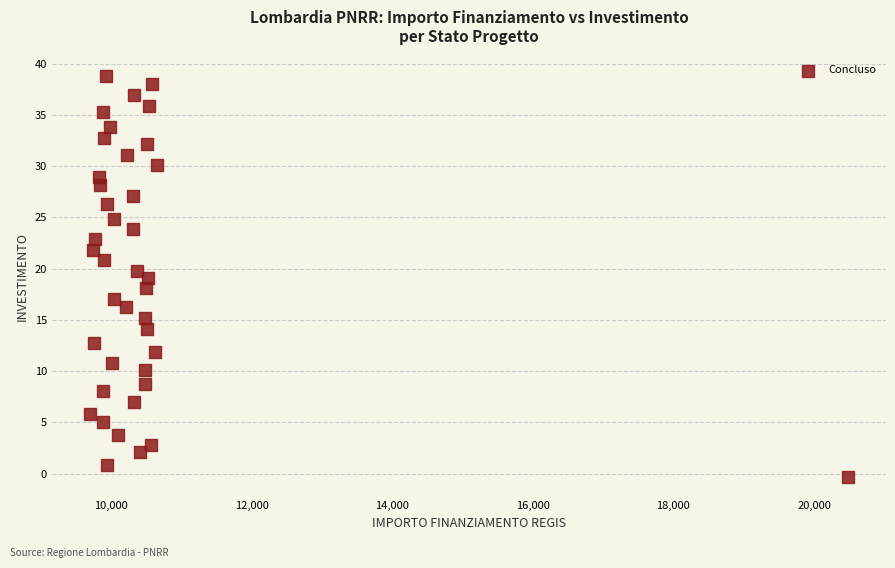

What is the range of Y values (max minus min)?

39.1